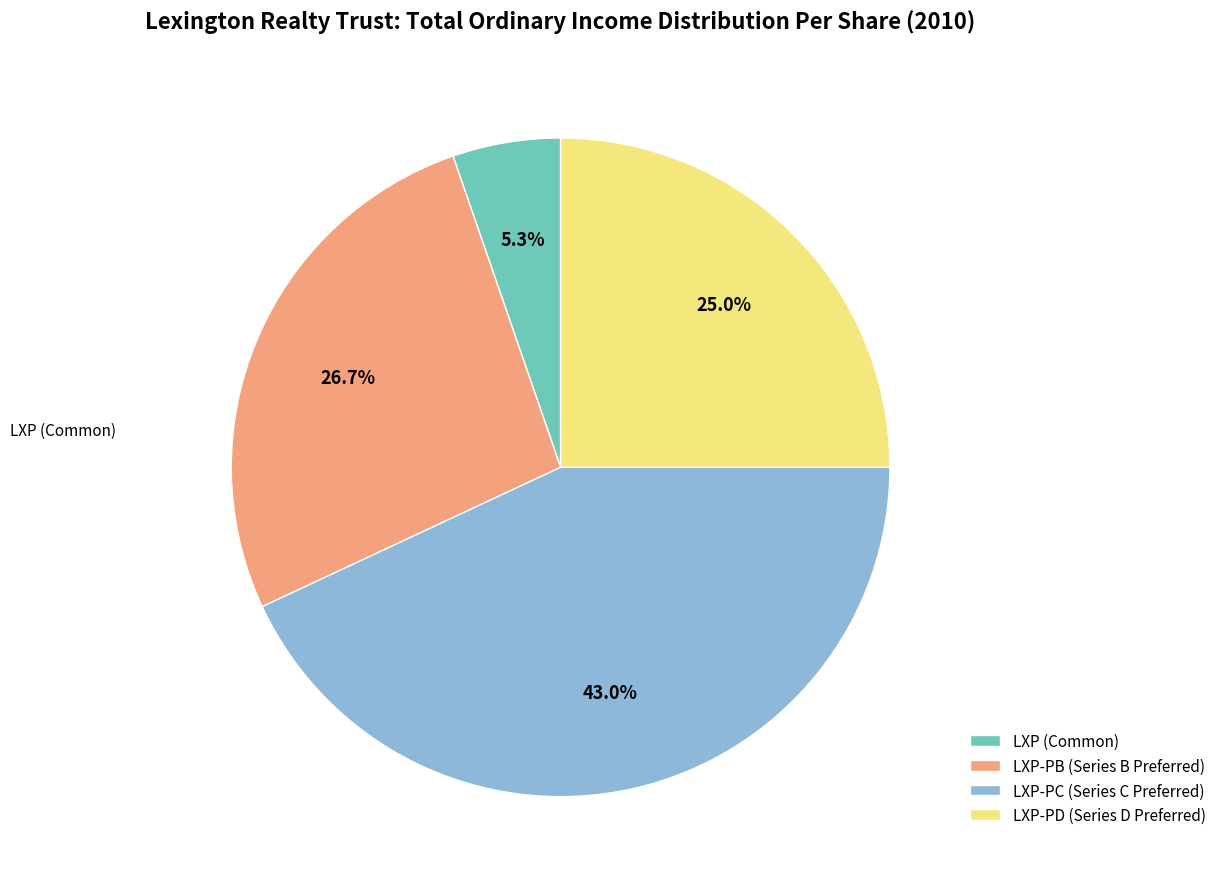

What is the smallest slice in the pie chart?

LXP (Common)